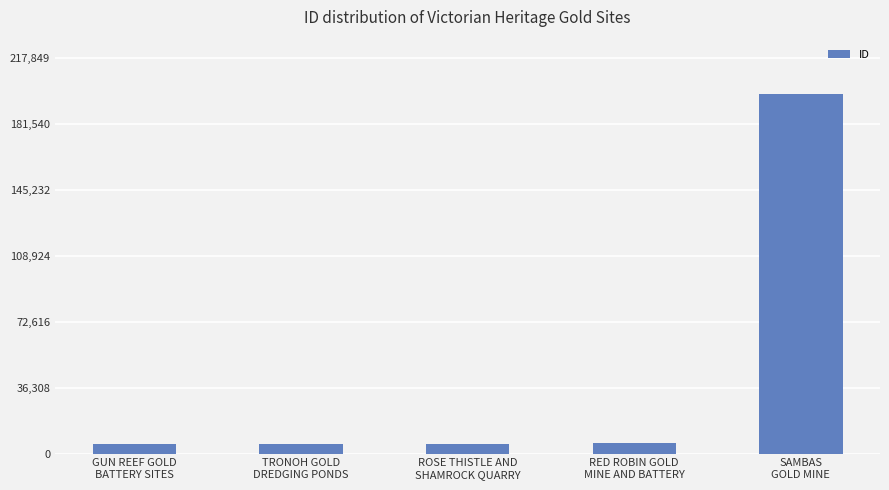

What is the difference between the maximum and minimum values?

192996